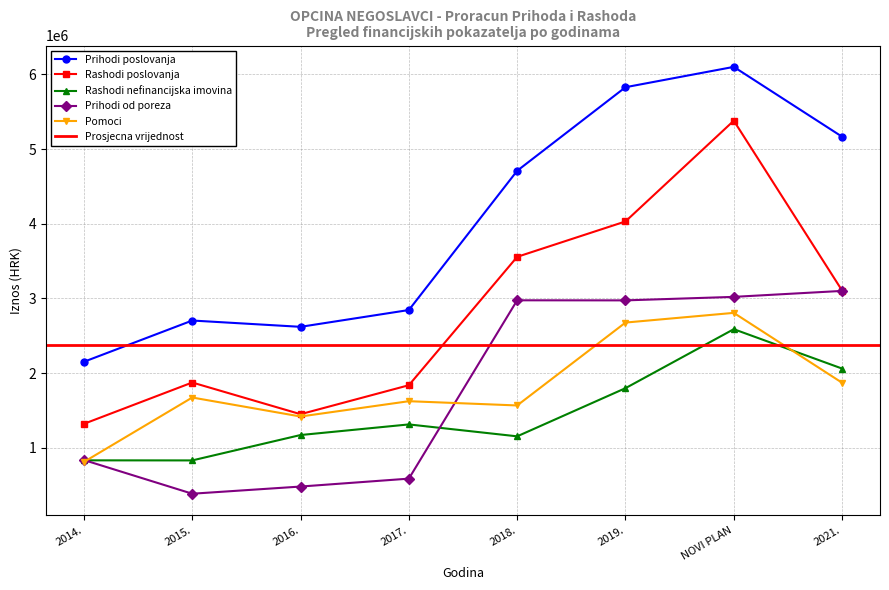

How many data points in Prihodi od poreza are less than 2973200?

4